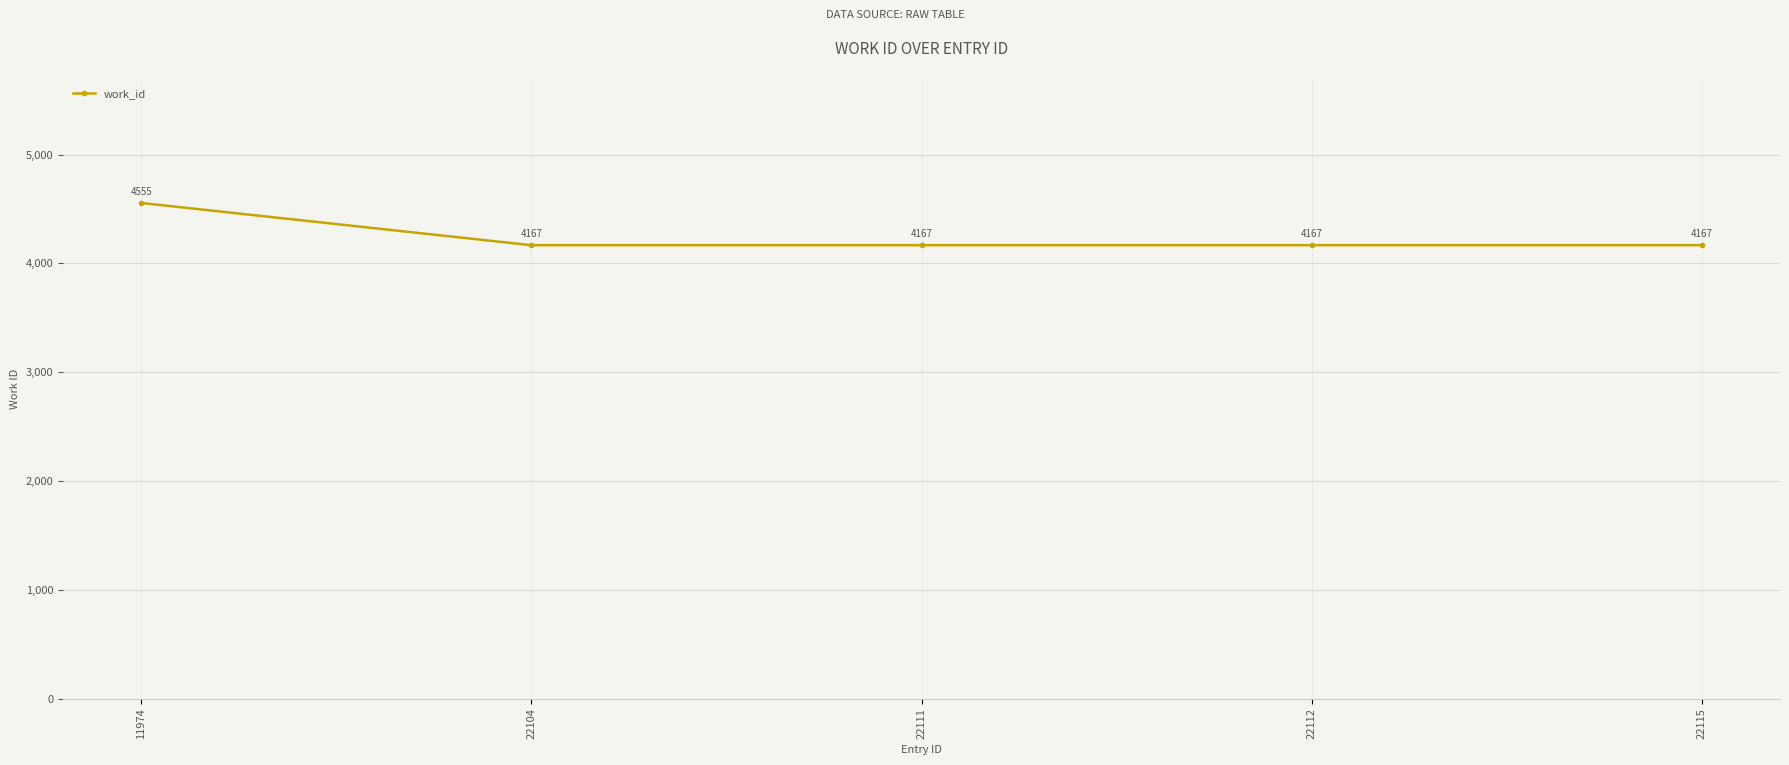

What is the average value?

4245